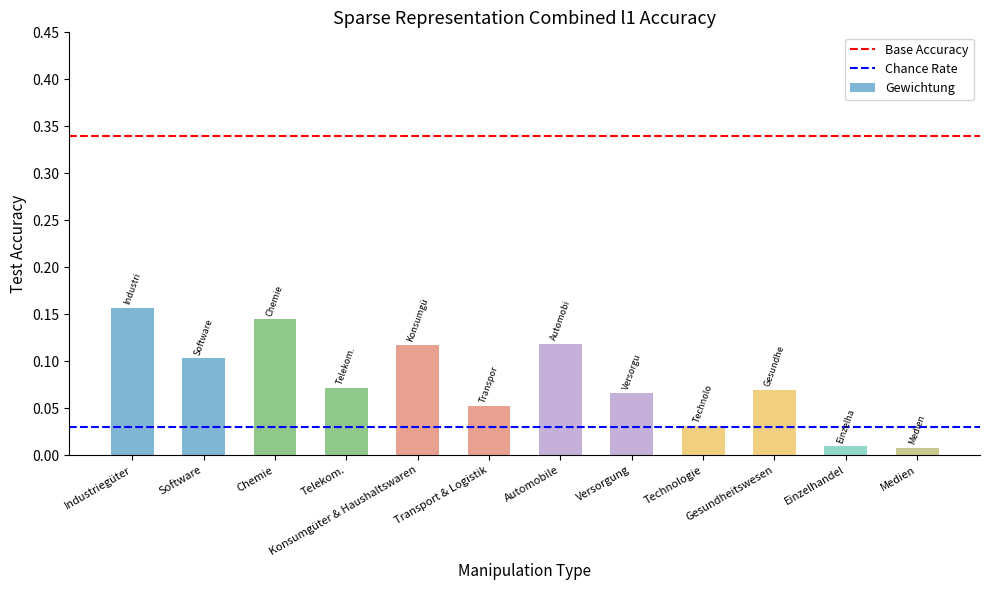

Is it true that the value at Software is 0.1?

True